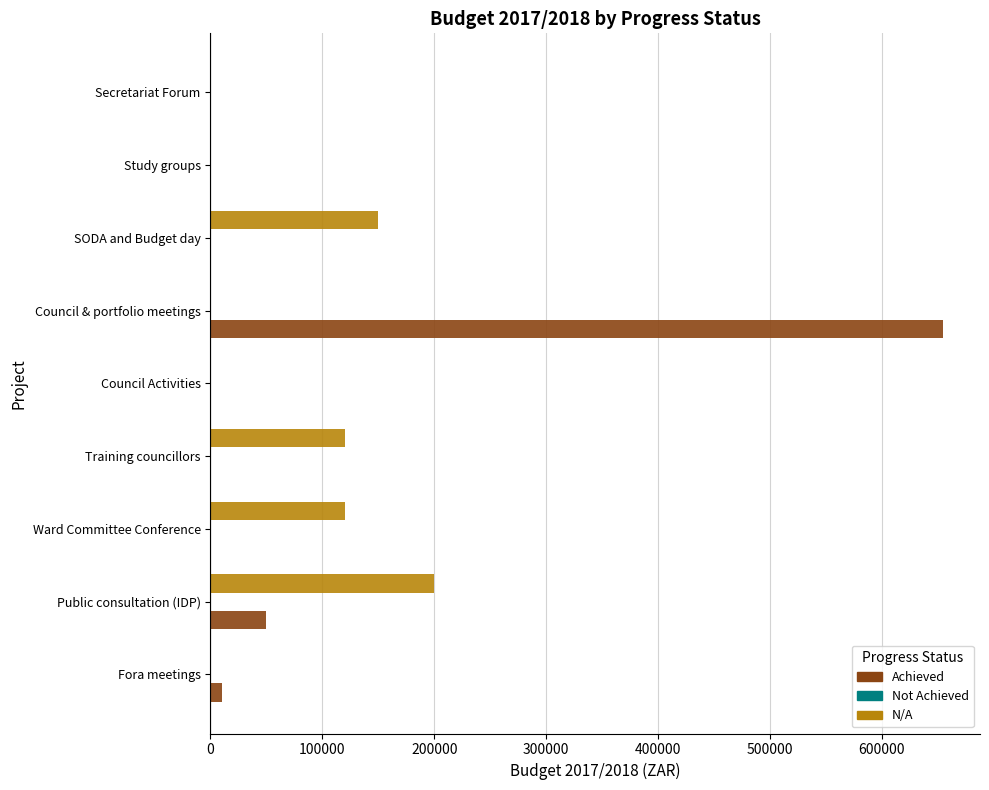

What is the maximum value for Achieved?

655000